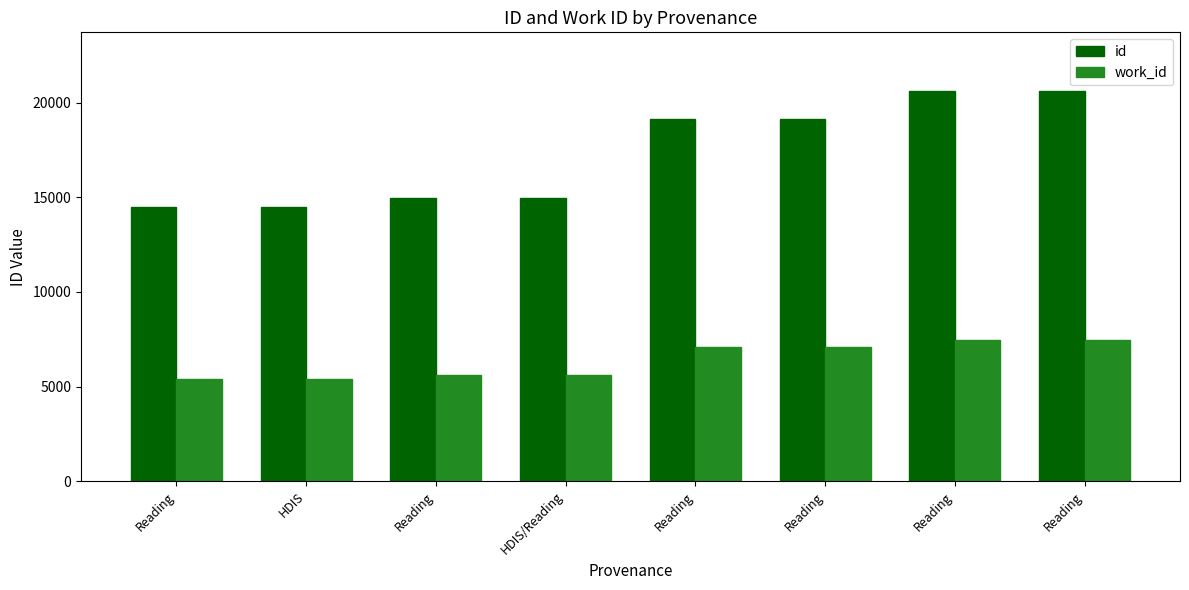

At which category is the sum across all series the highest?

Reading